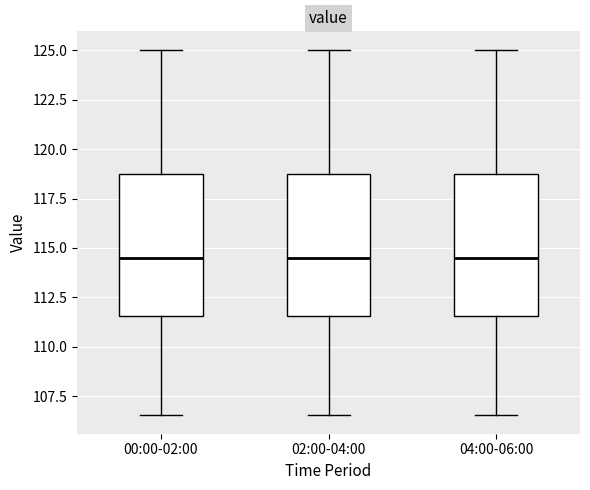

Reading left to right, transcribe this box plot: for each box, give where its median line is, the range the box spans, and where its two whiskers end, as read against the y-axis. The values are not printed on the chart, so give them approximately, as read against the axis.

00:00-02:00: median 114.5, box 111.5 to 118.5, whiskers 106.5 to 125.0
02:00-04:00: median 114.5, box 111.5 to 118.5, whiskers 106.5 to 125.0
04:00-06:00: median 114.5, box 111.5 to 118.5, whiskers 106.5 to 125.0